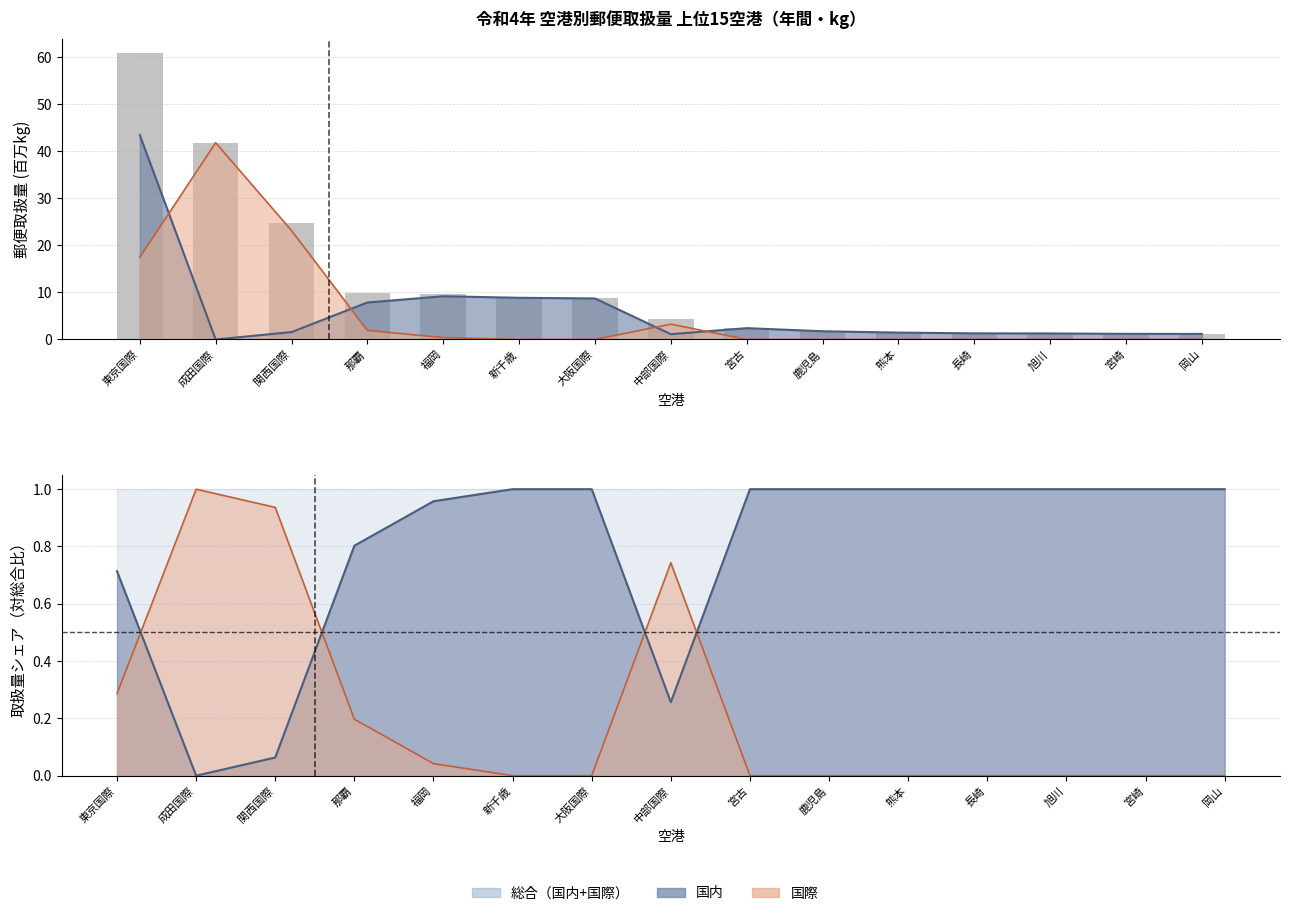

Is it true that the value at 関西国際 is 24.7?

True